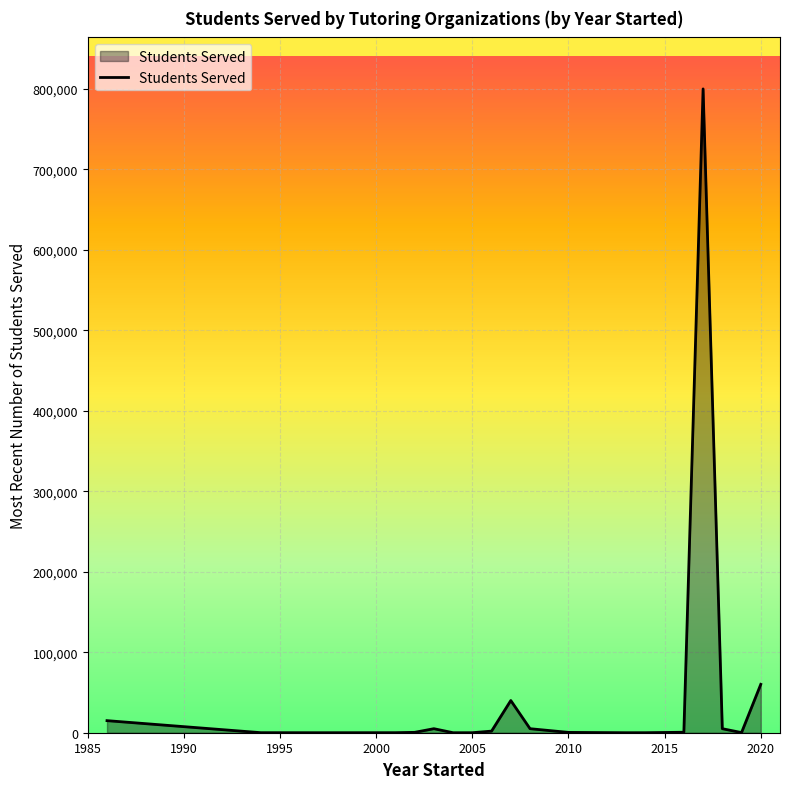

What is the maximum value shown in the chart?

800000